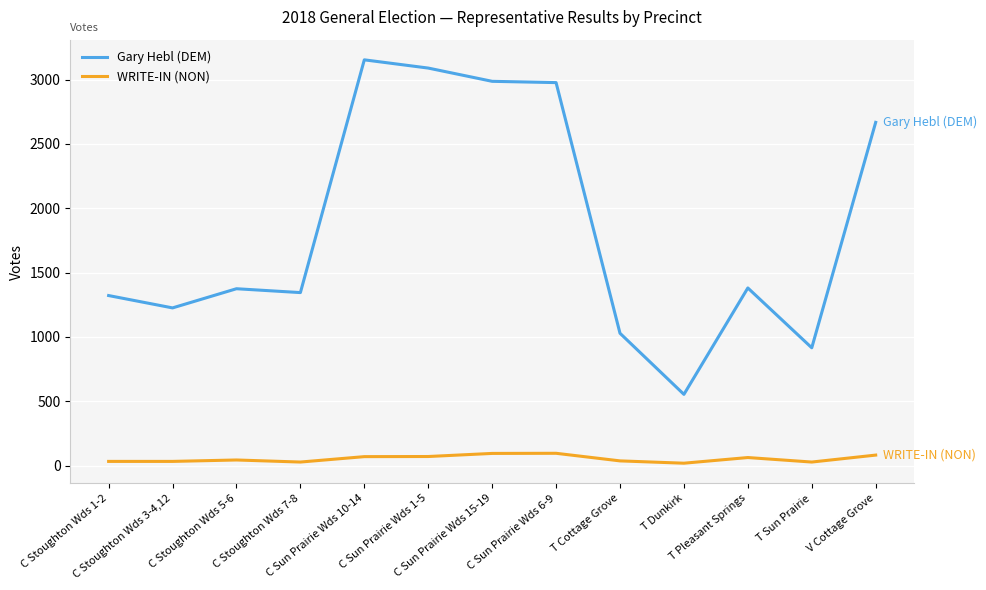

List the series in order of their peak value, lowest first.

WRITE-IN (NON), Gary Hebl (DEM)